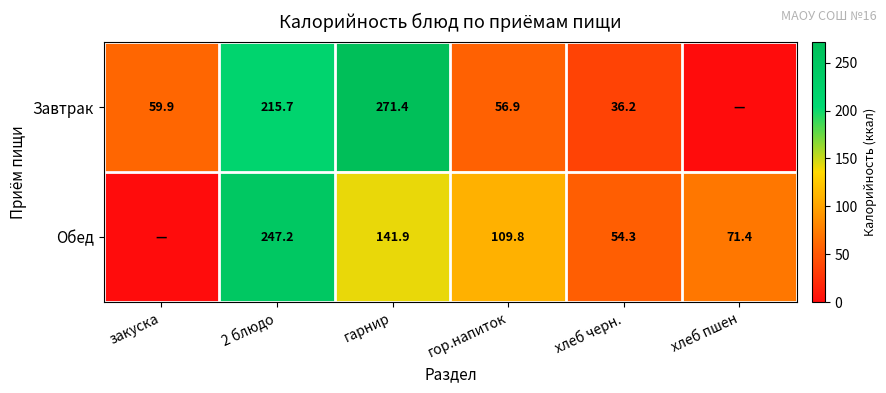

Between хлеб черн. and закуска, which is larger?

закуска